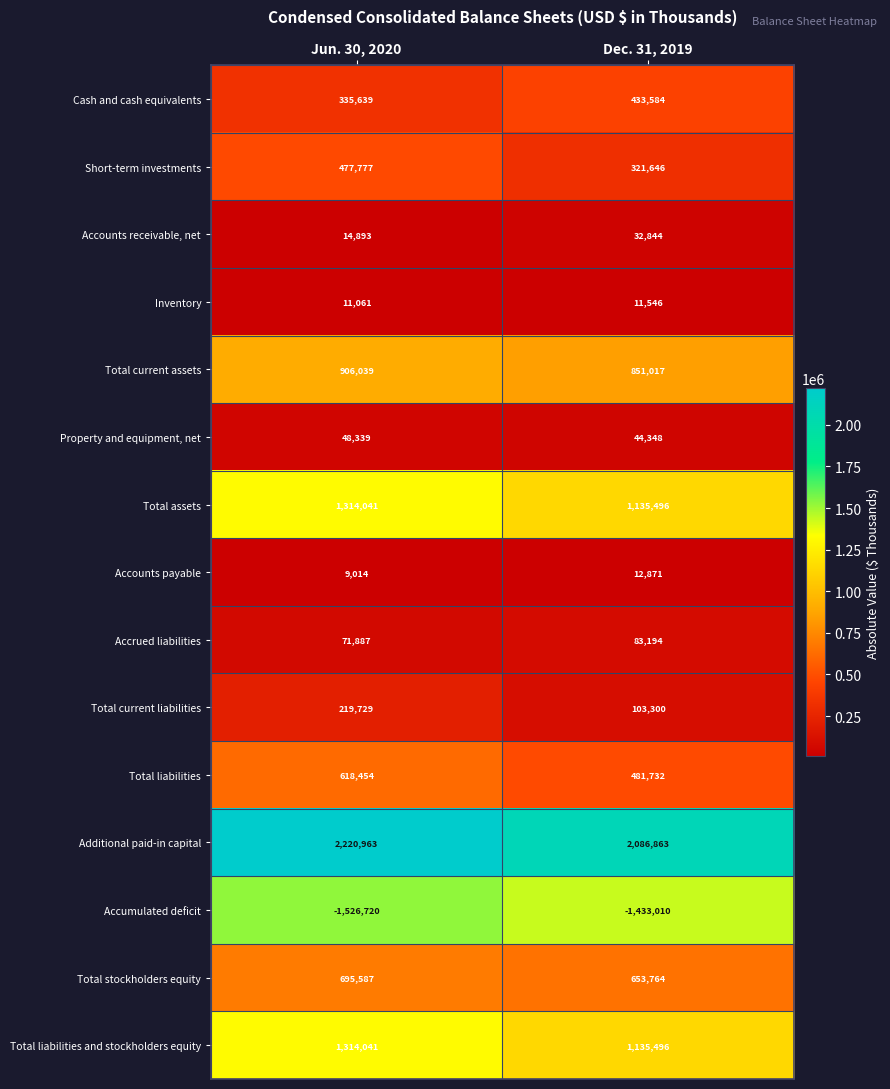

What is the approximate value of Total current liabilities at Jun. 30, 2020, to the nearest 100?

219700